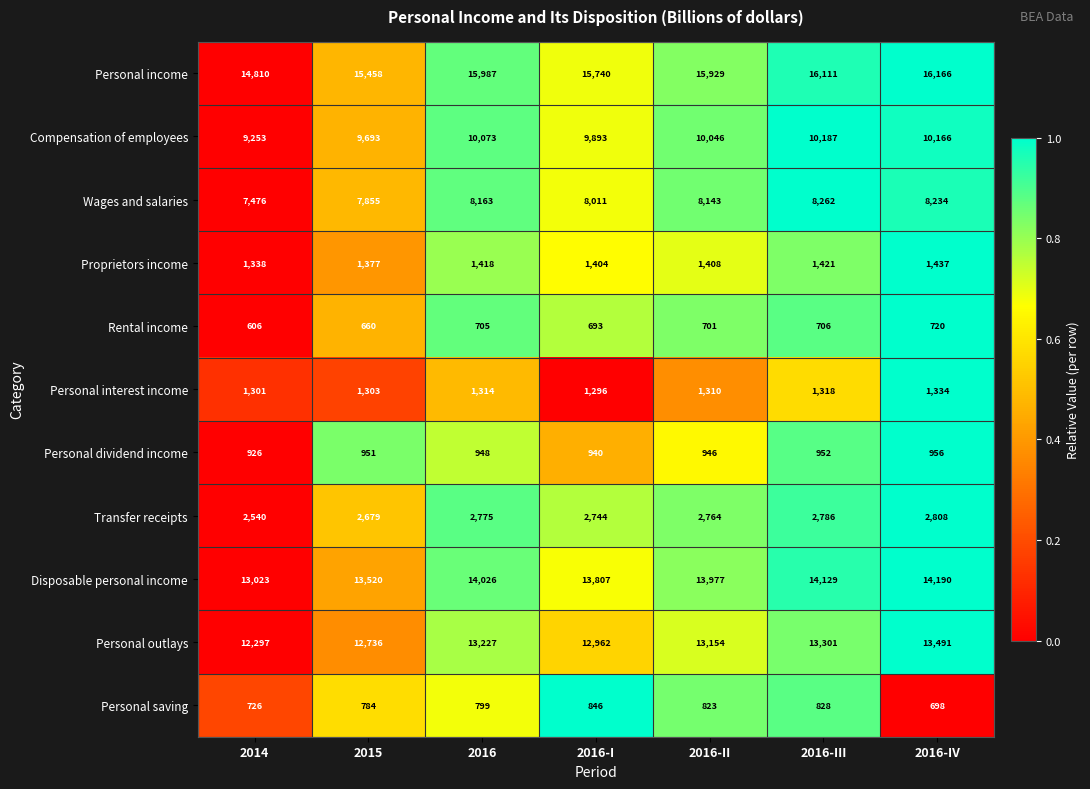

Is it true that Personal outlays equals 13301 at 2016-III?

True